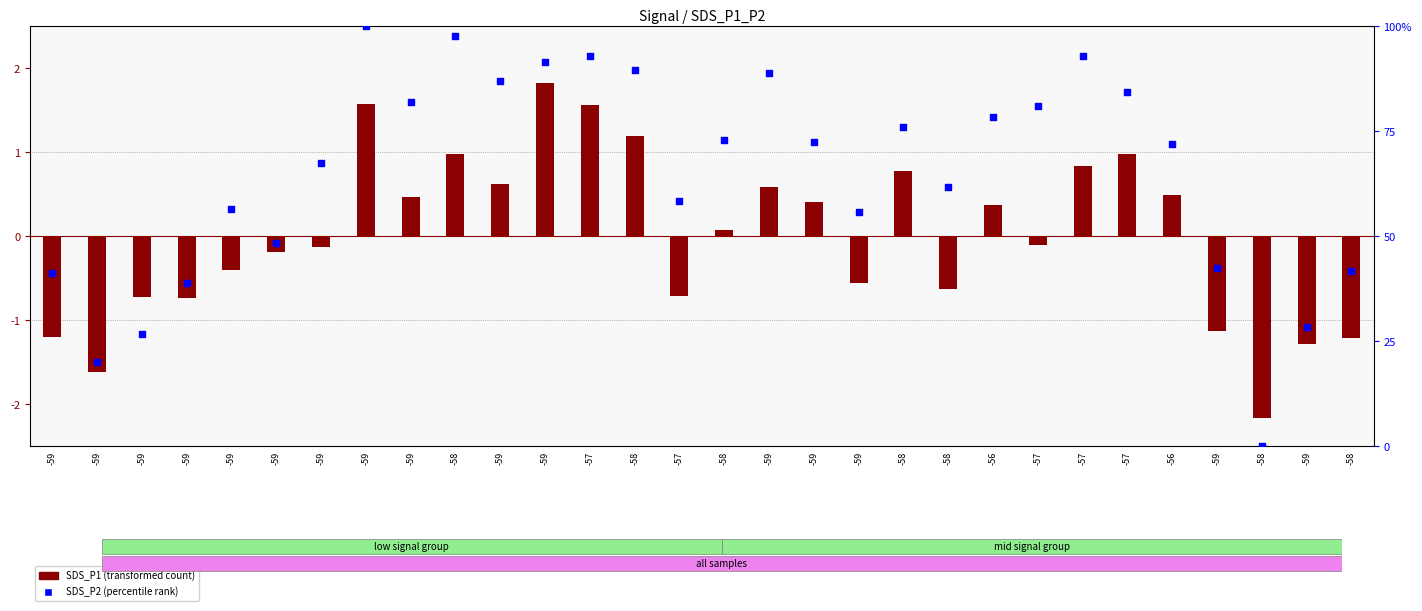

Which series has the largest total across all categories?

SDS_P2 (percentile rank)